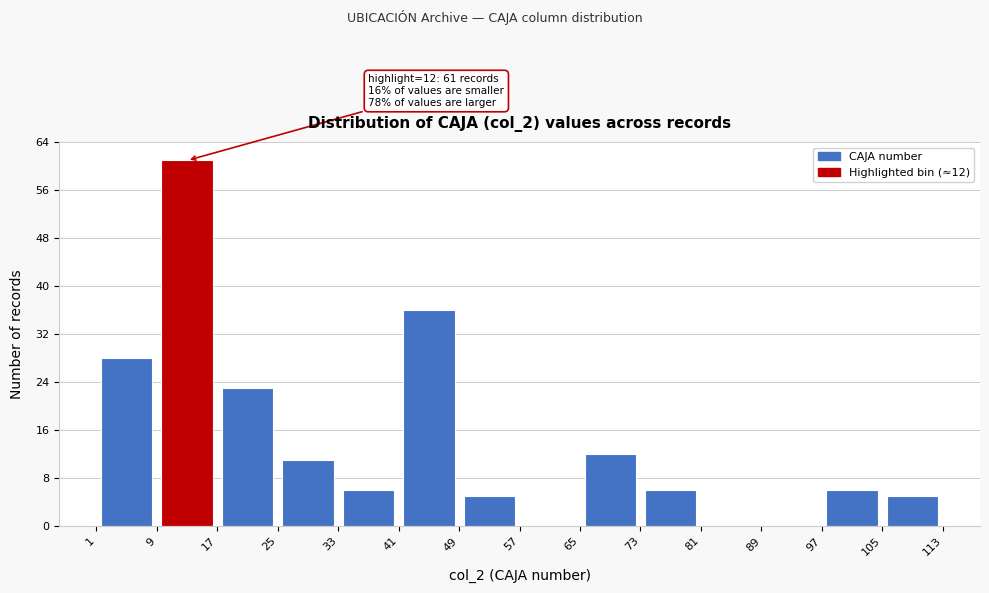

Which range on the x-axis has the tallest bar?

9 to 17